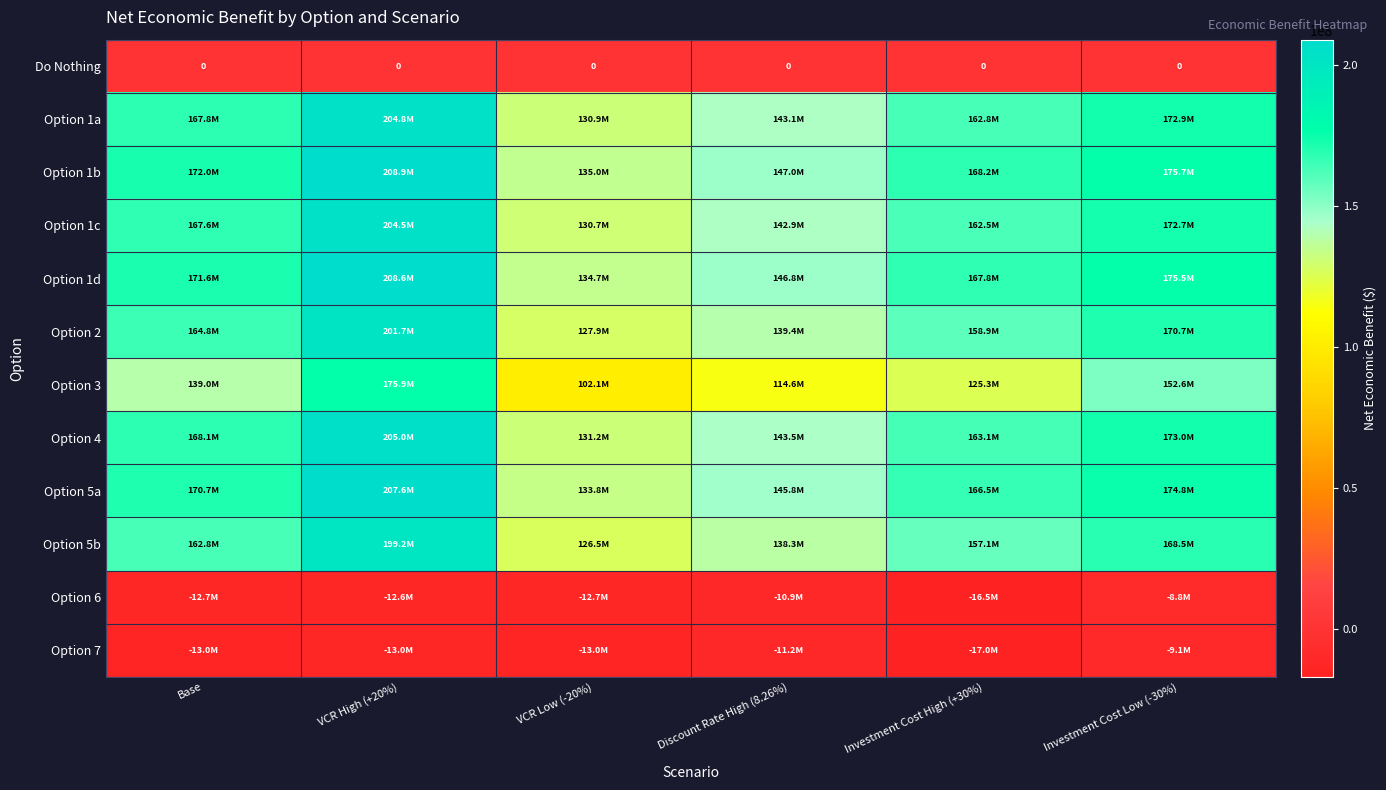

What is the difference between the second highest and second lowest values in the Option 1d series?

28736341.3